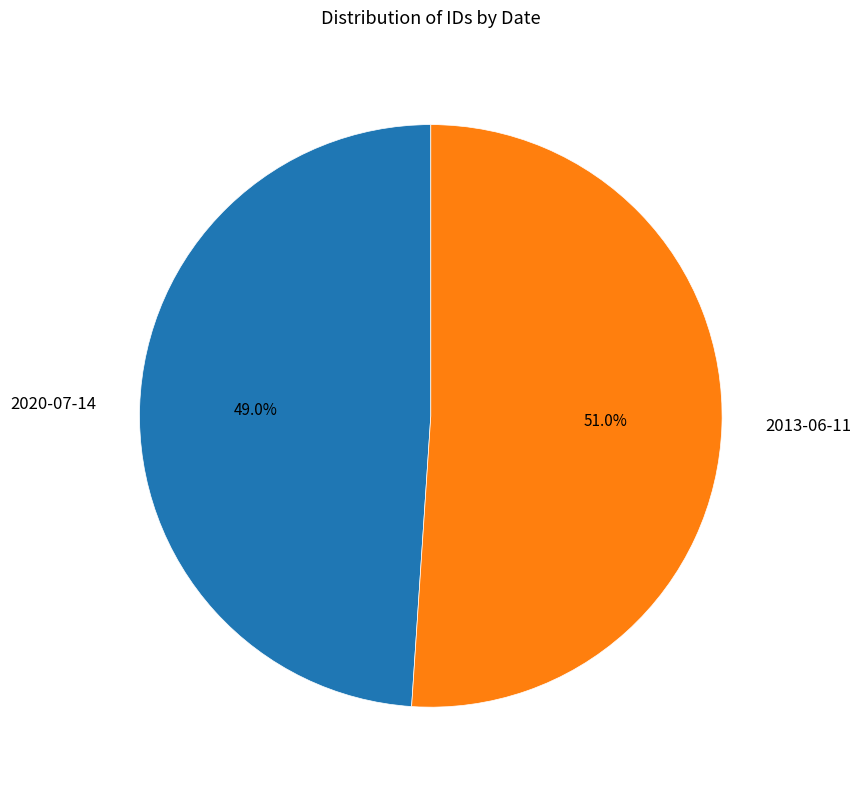

Rank the categories by value from lowest to highest.

2020-07-14, 2013-06-11